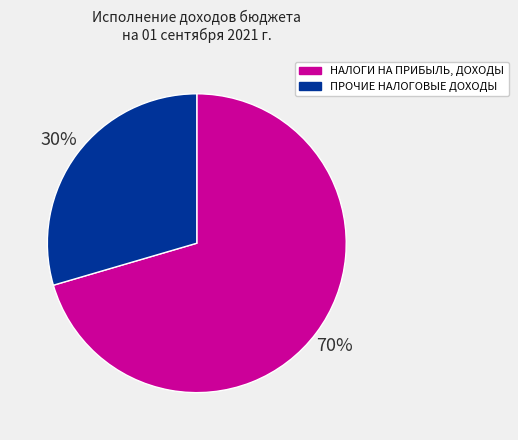

Rank the categories by value from lowest to highest.

ПРОЧИЕ НАЛОГОВЫЕ ДОХОДЫ, НАЛОГИ НА ПРИБЫЛЬ, ДОХОДЫ